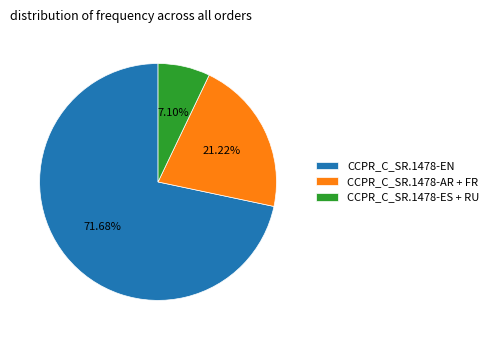

Approximately how many times larger is the value at CCPR_C_SR.1478-AR + FR compared to CCPR_C_SR.1478-EN?

0.3